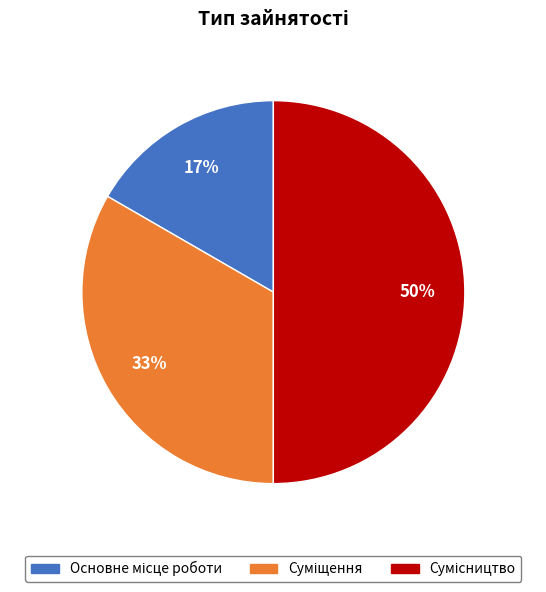

How many segments does this pie chart have?

3